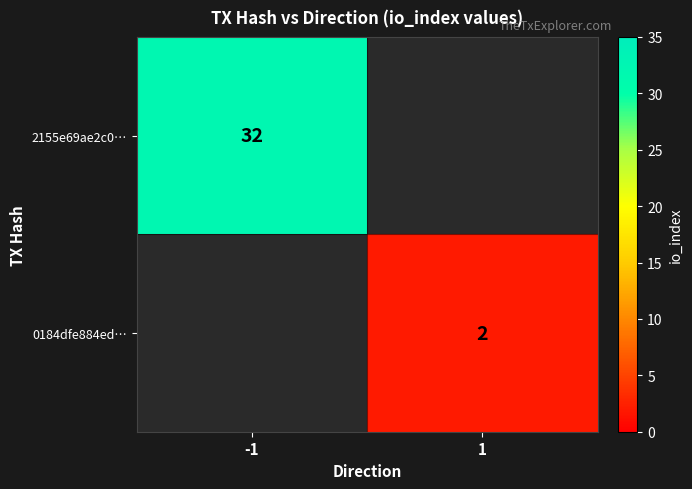

How many distinct data groups are displayed?

2